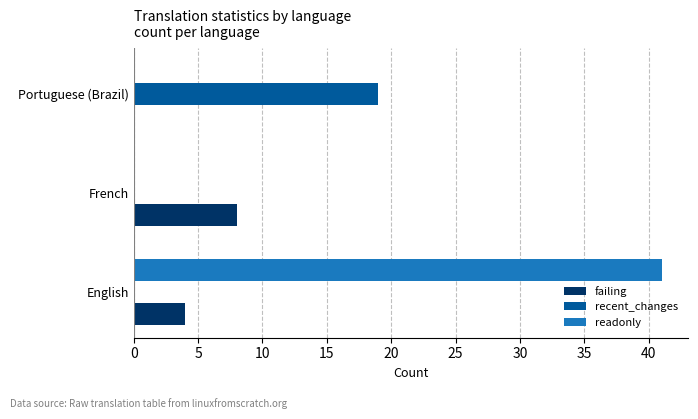

What is the greatest value displayed?

41